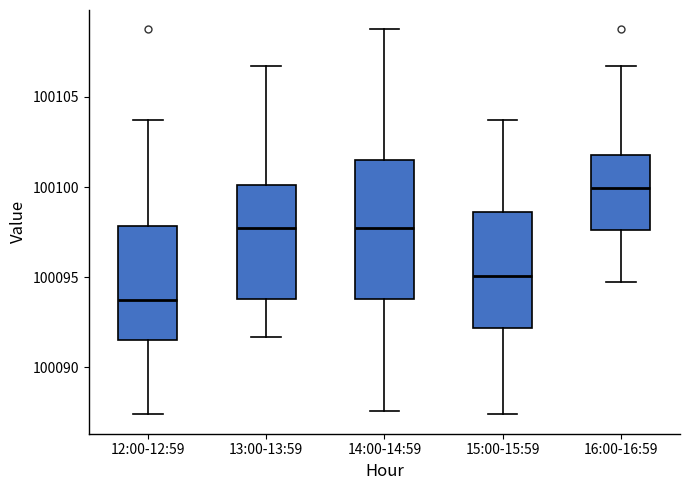

Reading left to right, transcribe this box plot: for each box, give where its median line is, the range the box spans, and where its two whiskers end, as read against the y-axis. The values are not printed on the chart, so give them approximately, as read against the axis.

12:00-12:59: median 100094.0, box 100091.5 to 100098.0, whiskers 100087.5 to 100103.5
13:00-13:59: median 100097.5, box 100094.0 to 100100.0, whiskers 100091.5 to 100106.5
14:00-14:59: median 100097.5, box 100094.0 to 100101.5, whiskers 100087.5 to 100109.0
15:00-15:59: median 100095.0, box 100092.0 to 100098.5, whiskers 100087.5 to 100103.5
16:00-16:59: median 100100.0, box 100097.5 to 100102.0, whiskers 100094.5 to 100106.5